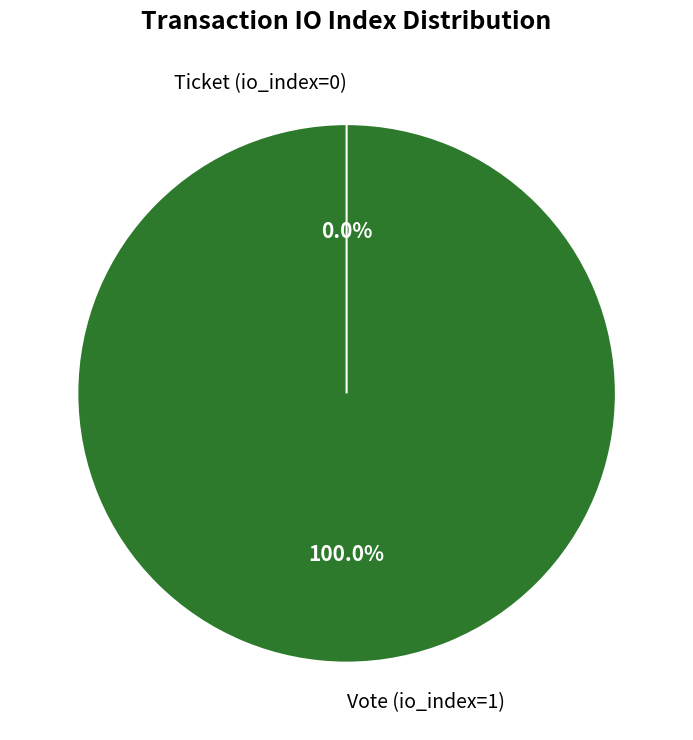

Combined, what portion of the pie is Ticket (io_index=0) and Vote (io_index=1)?

100.0%